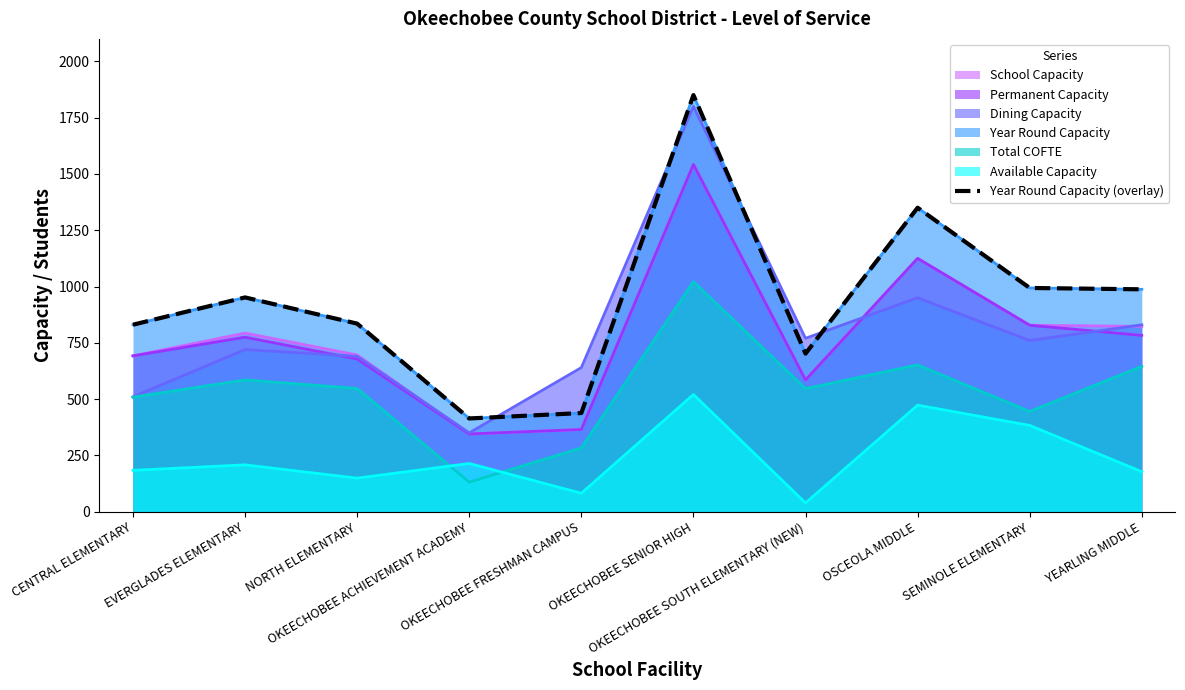

Rank the categories by value from lowest to highest.

OKEECHOBEE ACHIEVEMENT ACADEMY, OKEECHOBEE FRESHMAN CAMPUS, OKEECHOBEE SOUTH ELEMENTARY (NEW), CENTRAL ELEMENTARY, NORTH ELEMENTARY, EVERGLADES ELEMENTARY, YEARLING MIDDLE, SEMINOLE ELEMENTARY, OSCEOLA MIDDLE, OKEECHOBEE SENIOR HIGH